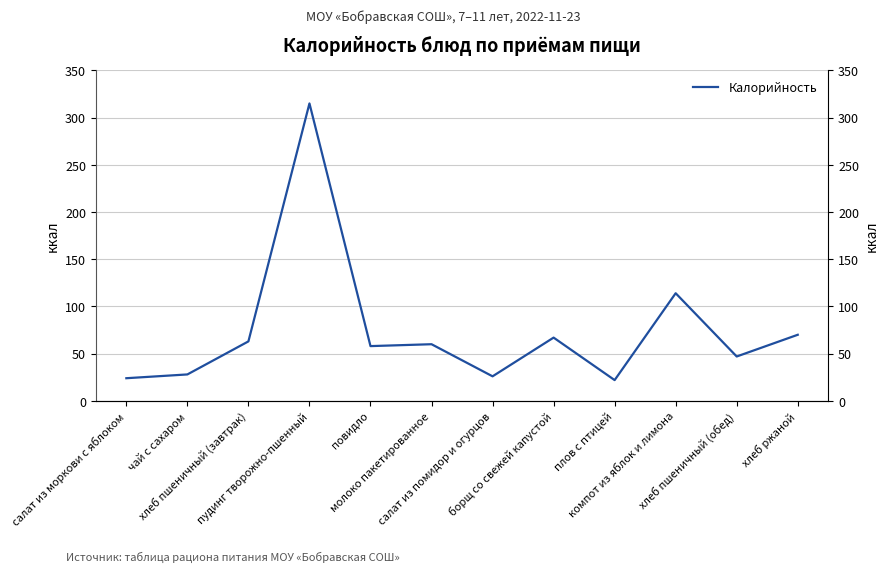

Where is the first local maximum?

пудинг творожно-пшенный